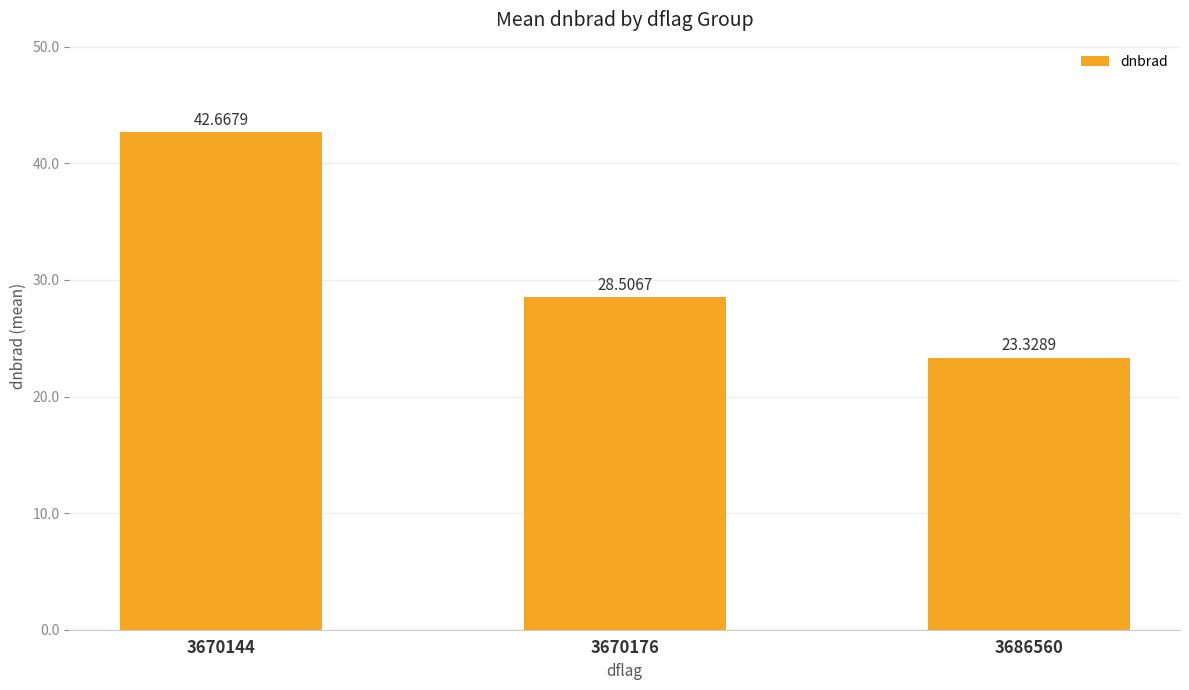

What is the change in value from 3670144 to 3686560?

-19.3